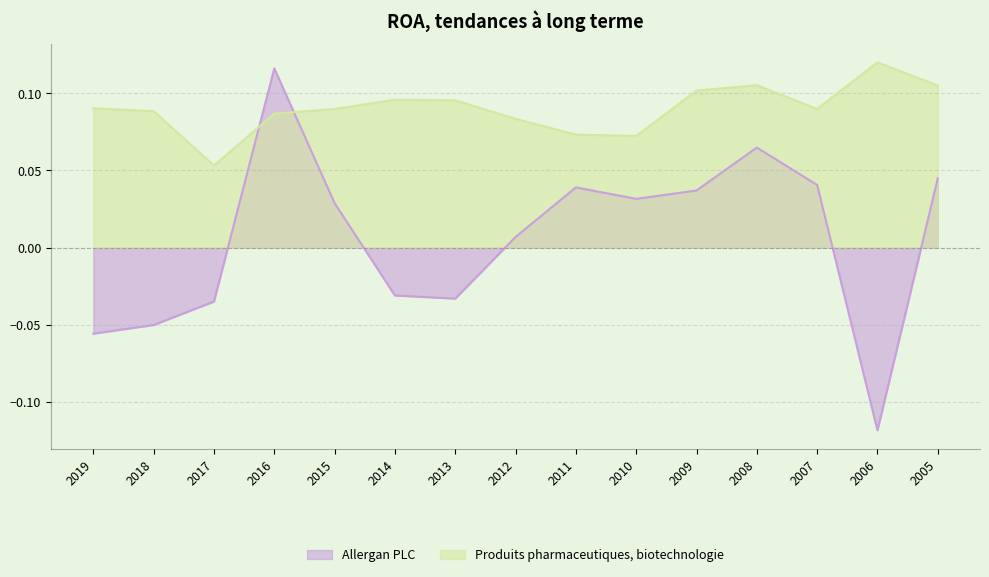

What is the value of the Allergan PLC point at the 4th from the left?

0.1